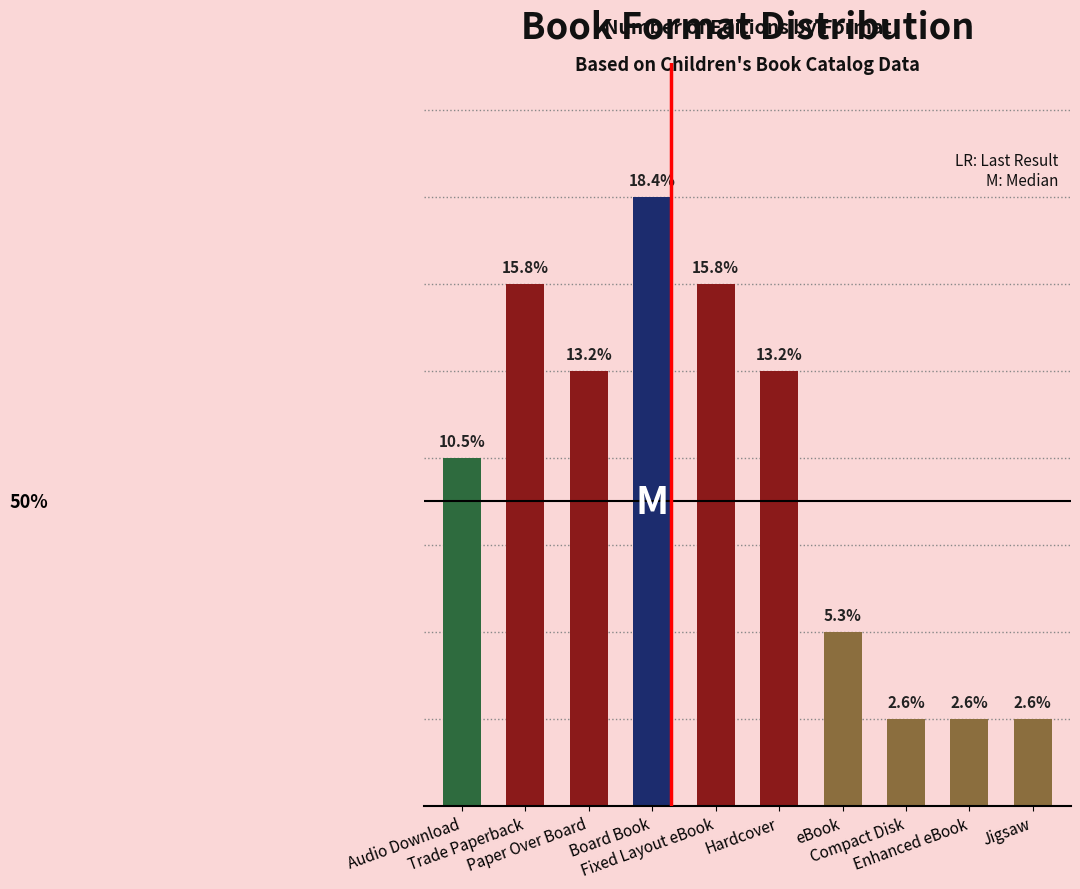

Are the bars horizontal?

No